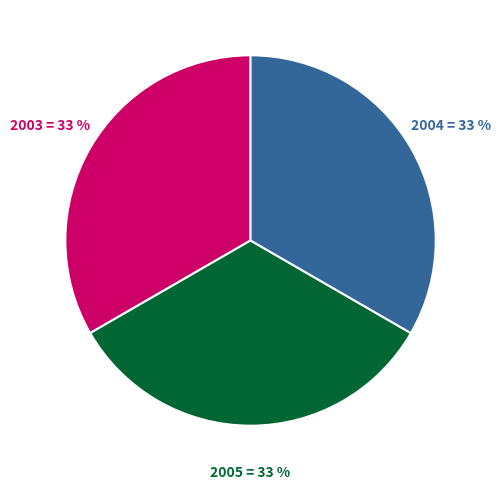

What percentage is the 2005 slice, to the nearest percent?

33%